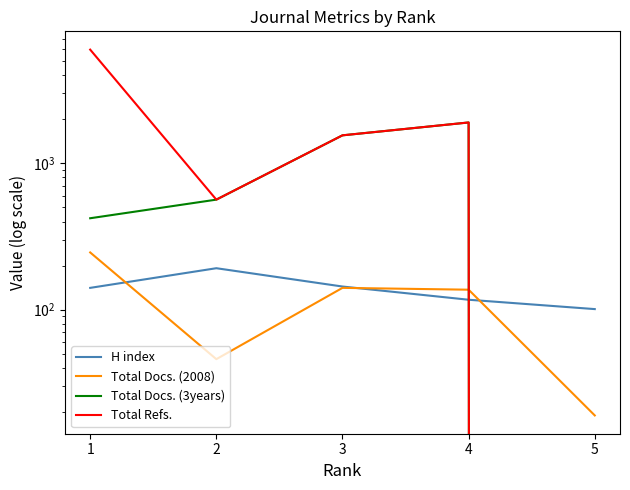

True or false: Total Docs. (3years) has more than 1 points higher than both neighbors.

False